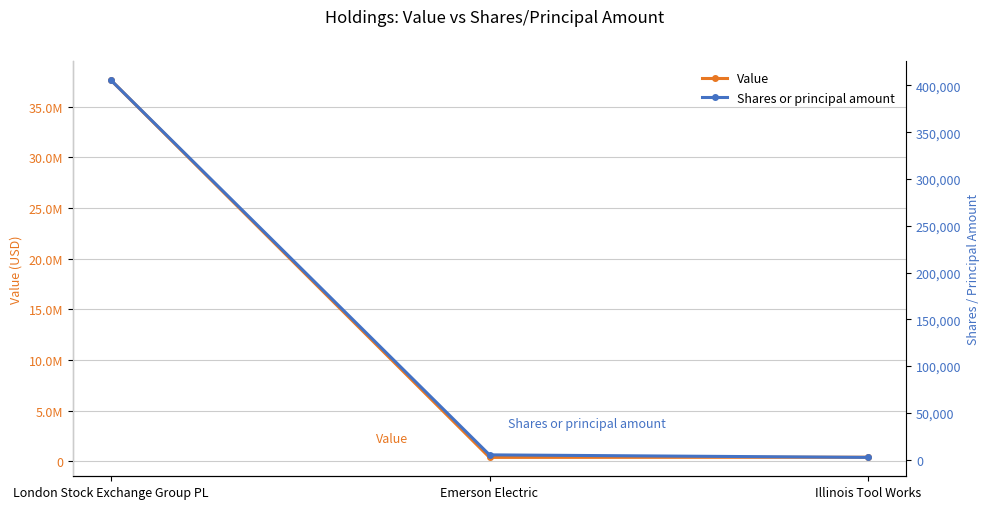

Which series has the largest total across all categories?

Value